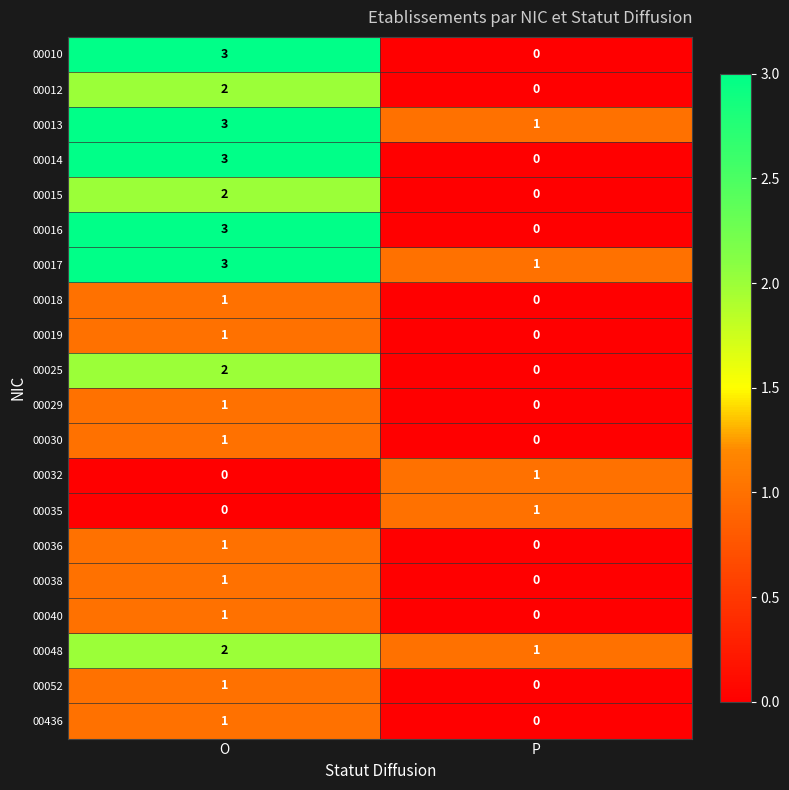

True or false: 00012 has a value of 1 at O.

False